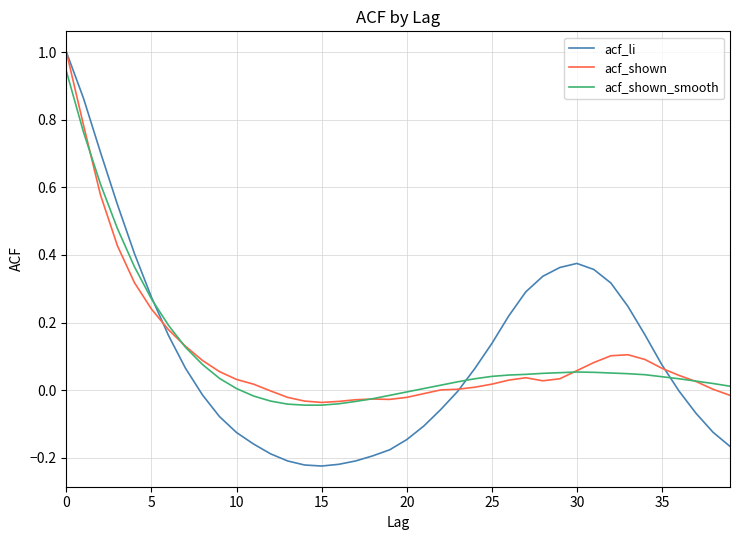

List the series in order of their overall mean, lowest first.

acf_shown_smooth, acf_li, acf_shown